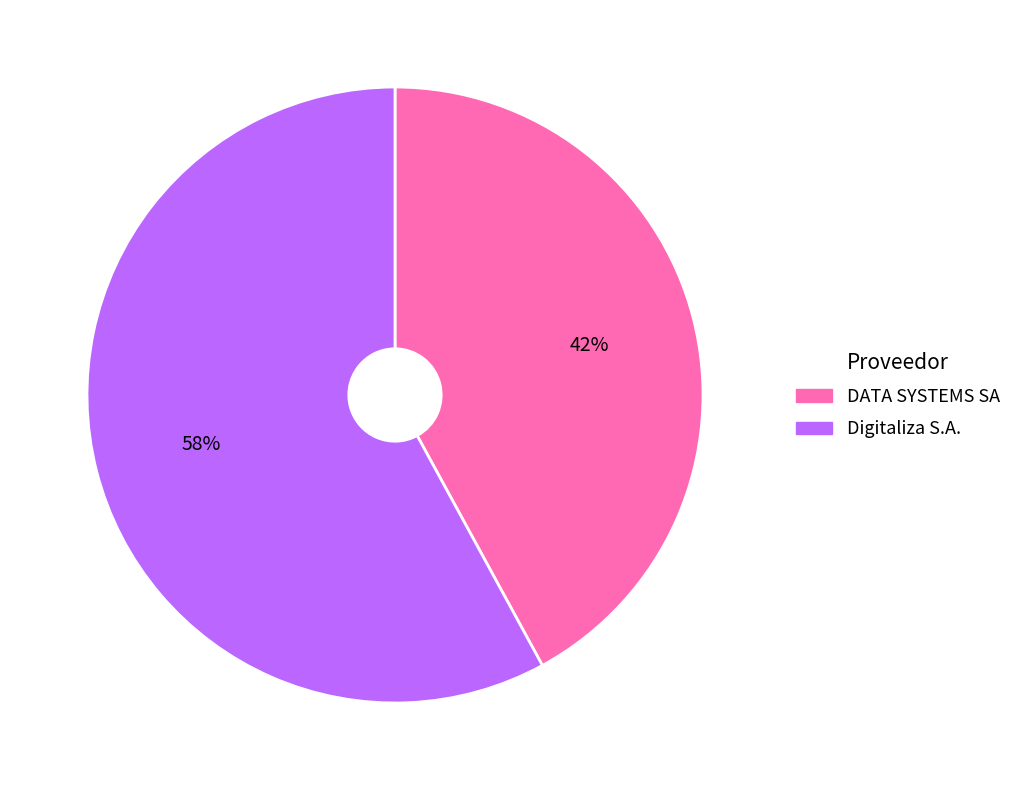

To the nearest percent, what portion does DATA SYSTEMS SA represent?

42%